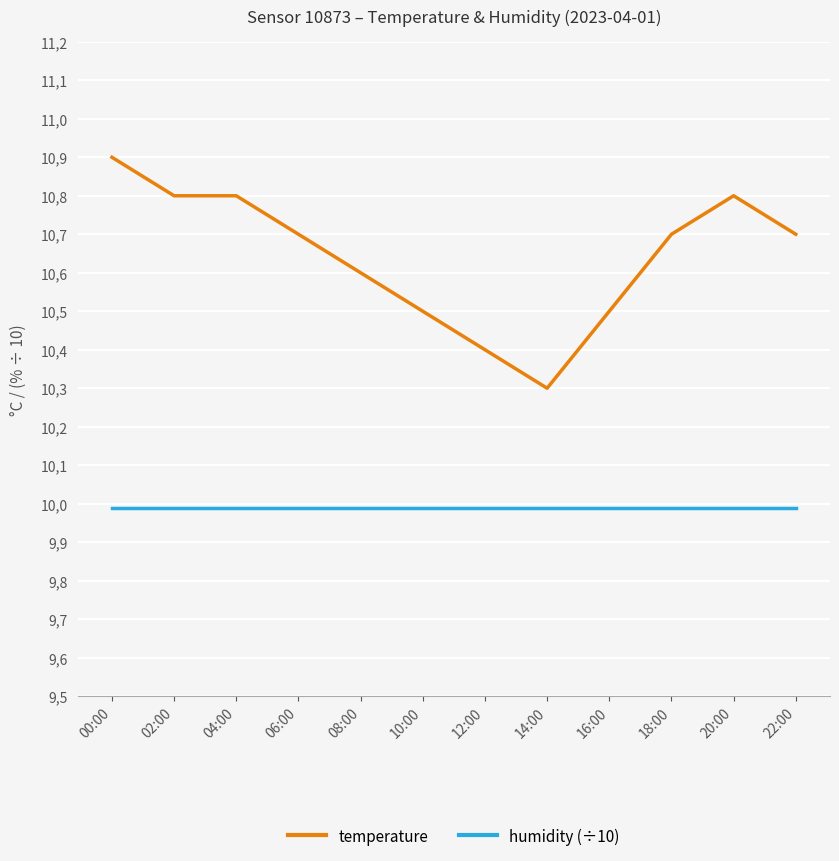

At which category is the sum across all series the highest?

00:00